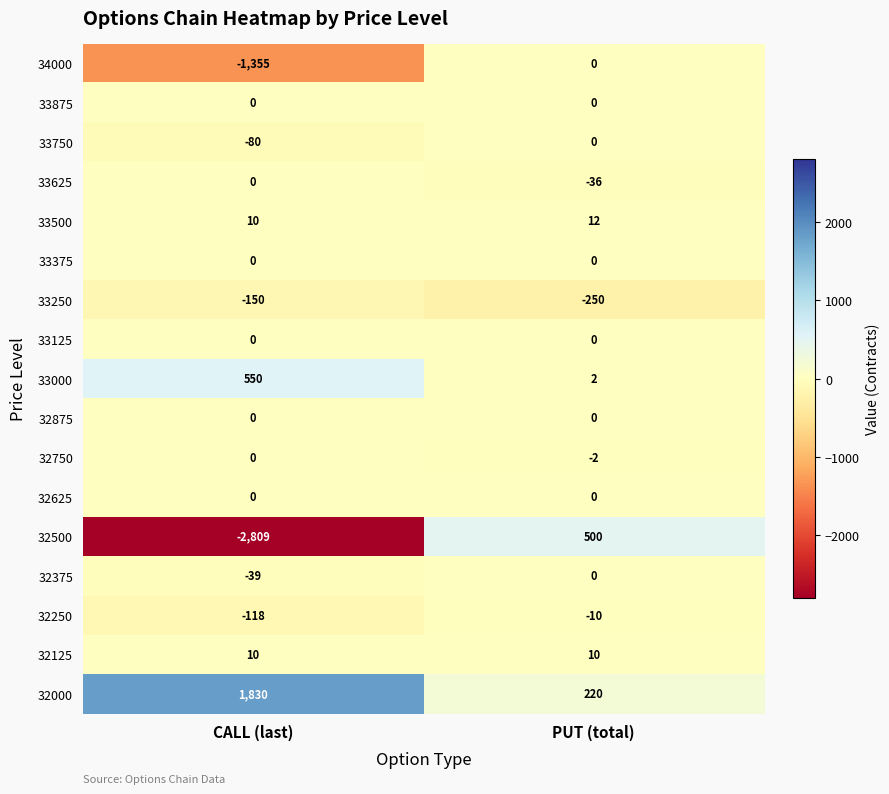

At which label is 33750 closest to -40?

CALL (last)